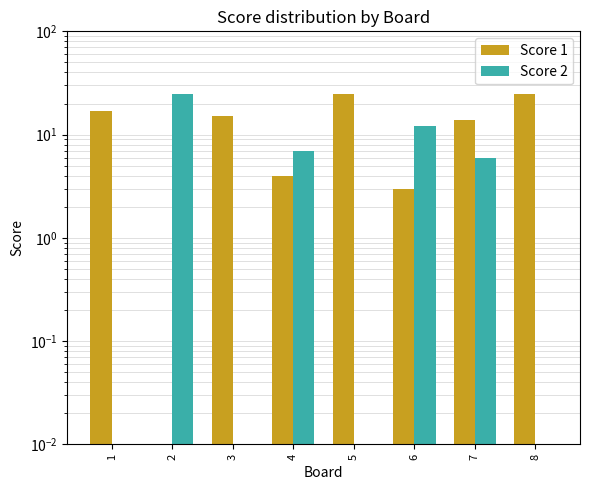

Reading left to right, extract all data points from this chart.

Score 1: 1=17.0	2=0.0	3=15.0	4=4.0	5=25.0	6=3.0	7=14.0	8=25.0
Score 2: 1=0.0	2=25.0	3=0.0	4=7.0	5=0.0	6=12.0	7=6.0	8=0.0